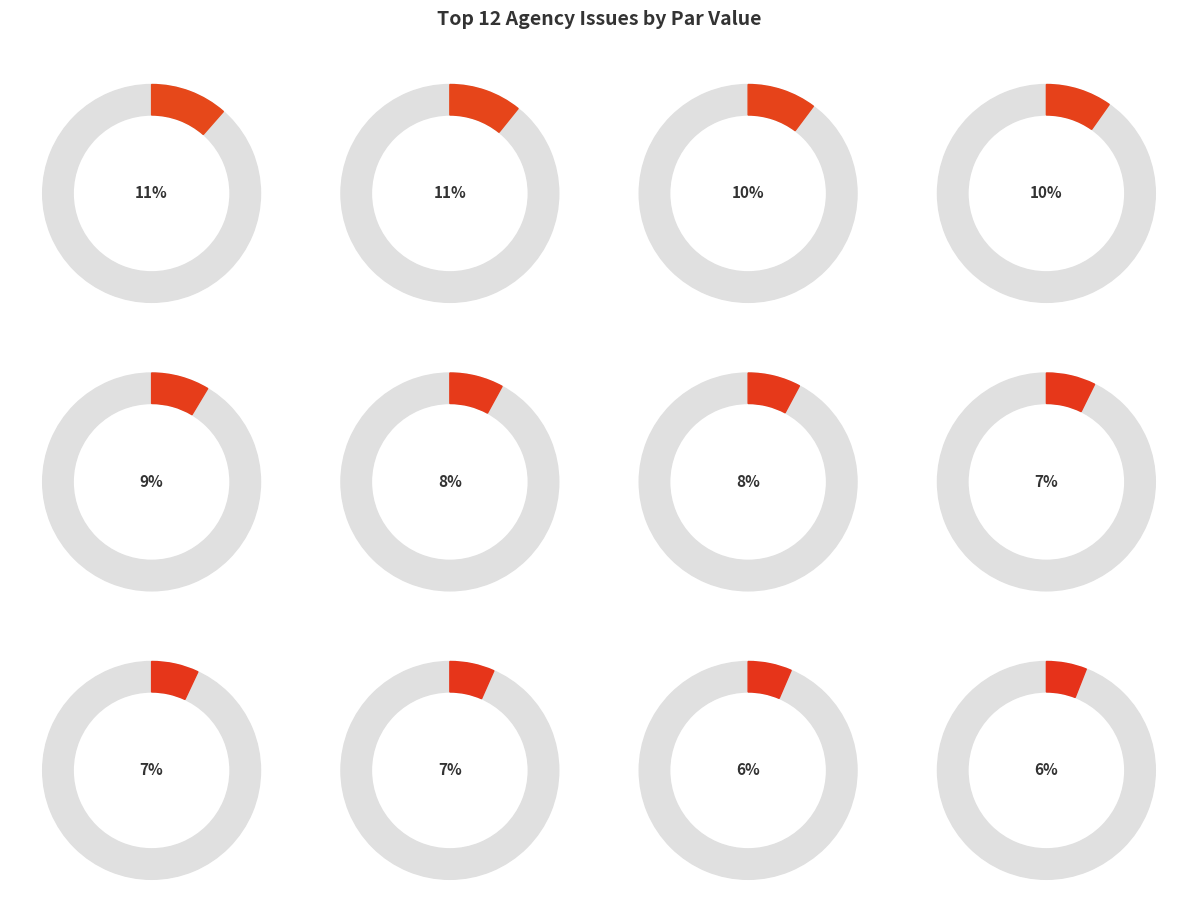

To the nearest percent, what percentage of the pie is FHLN4434778?

10%